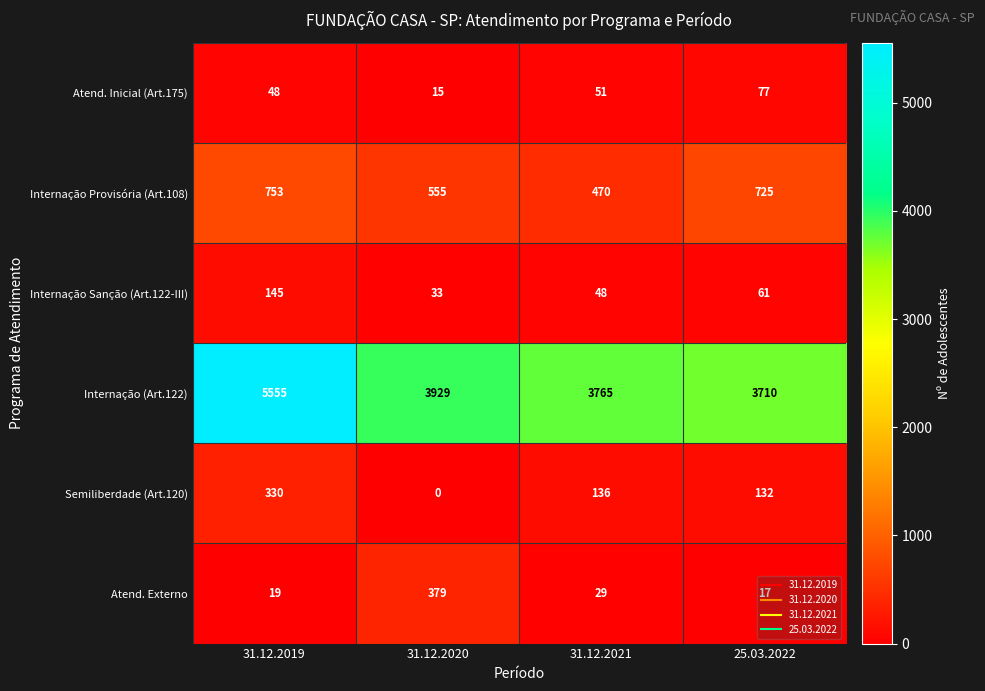

At which label is Internação (Art.122) closest to 4632?

31.12.2020